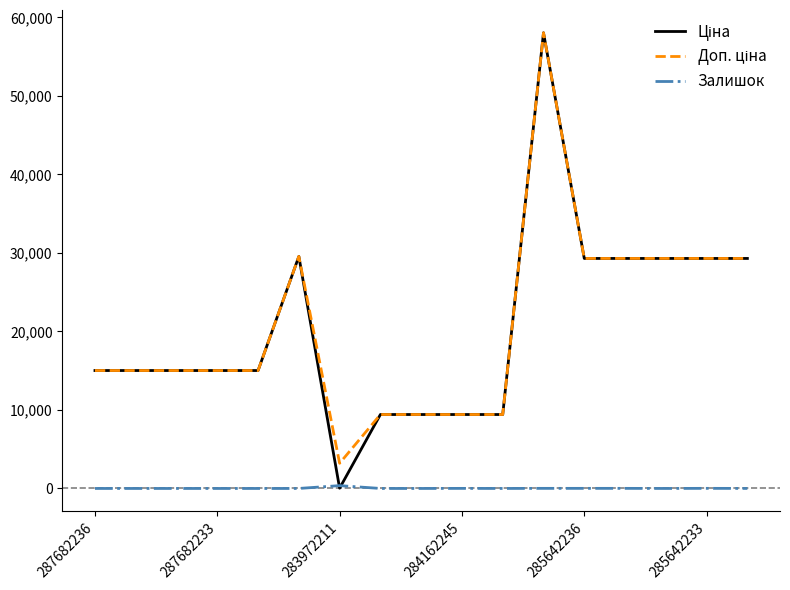

Is it true that Залишок equals 9.0 at 284162245?

True